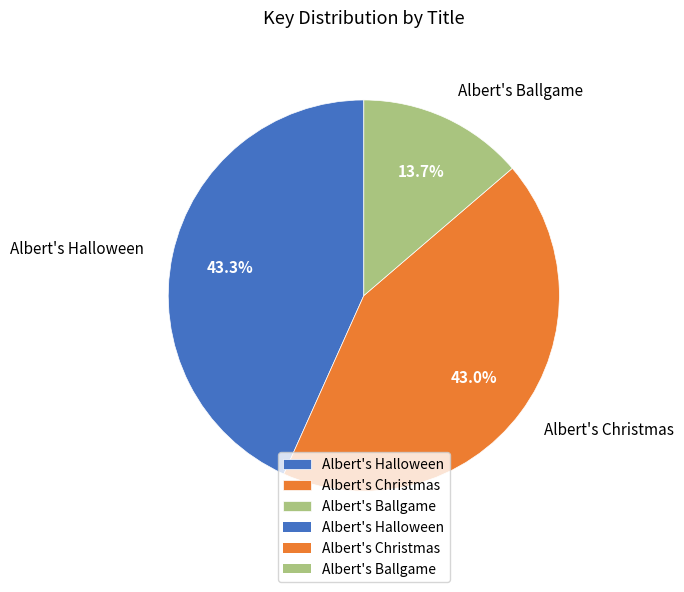

Which category has the smallest portion of the pie?

Albert's Ballgame